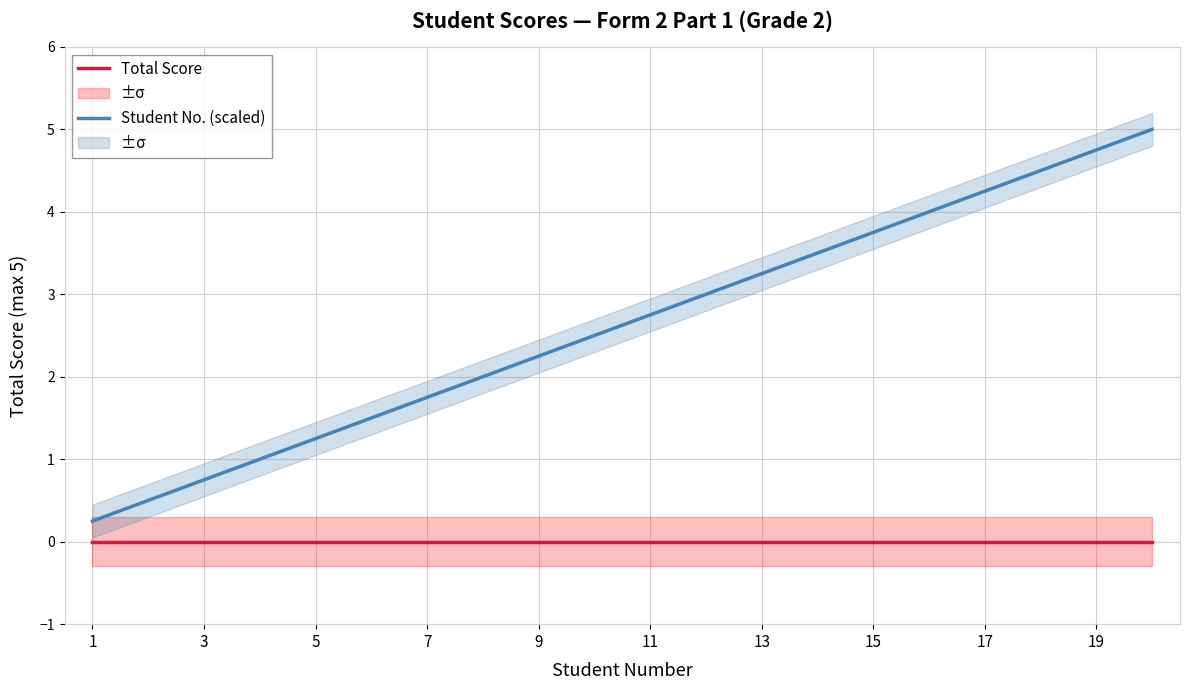

True or false: Total Score and Student No. (scaled) intersect in this chart.

False